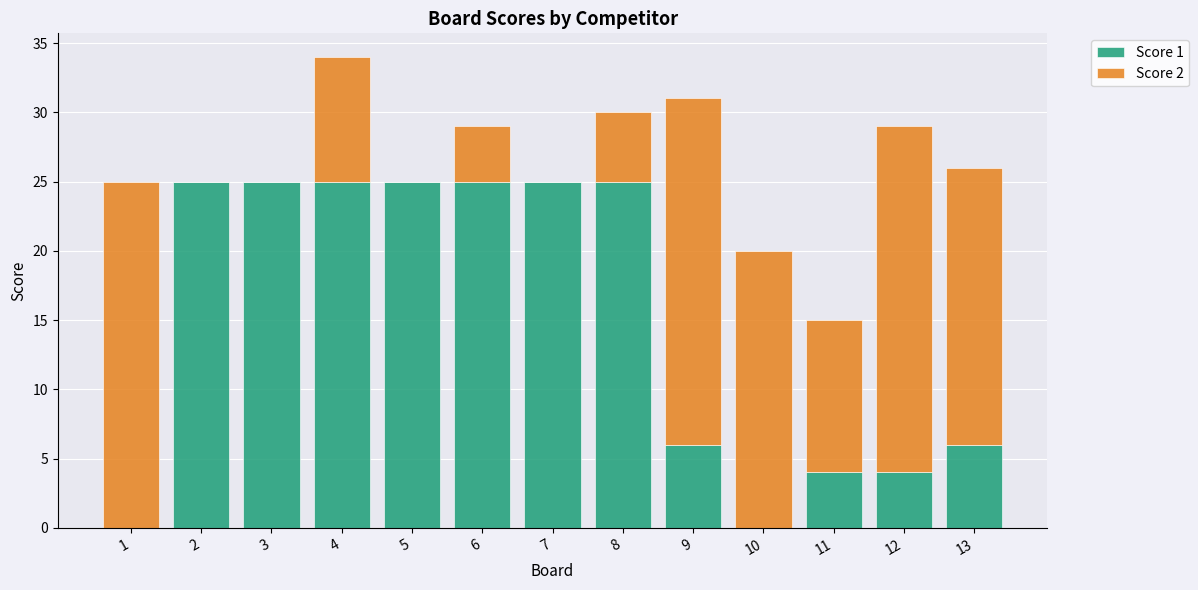

The value of Score 1 at 2 is 8. True or false?

False